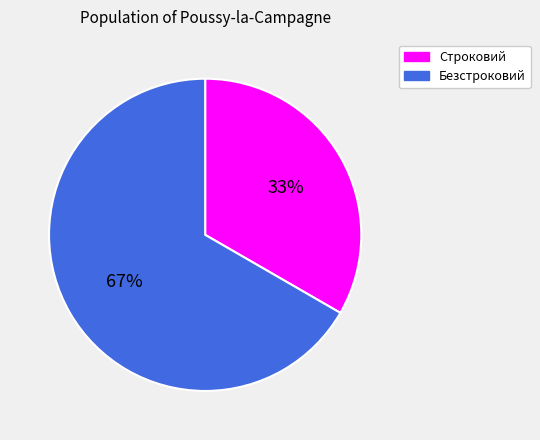

Combined, do Строковий and Безстроковий account for over 50%?

Yes